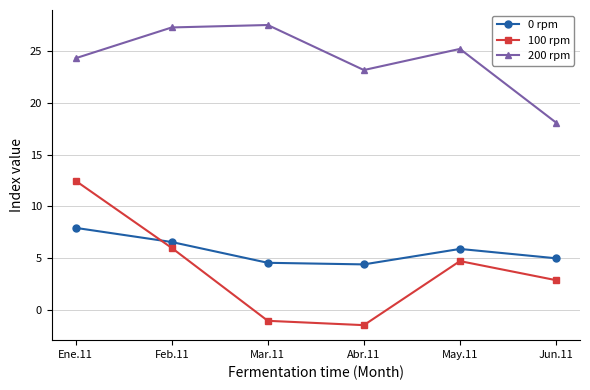

At which label does 100 rpm first exceed 4?

Ene.11